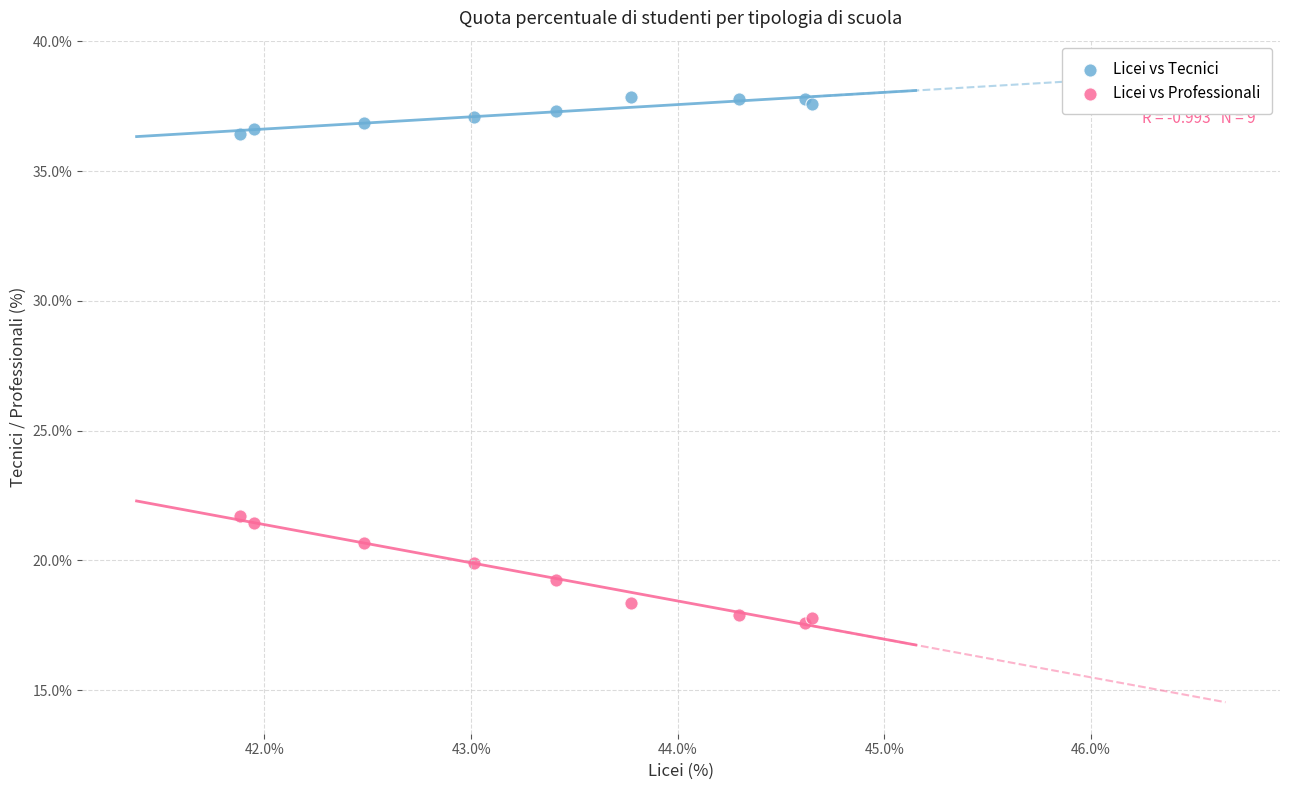

Which series contains the highest Y value?

Licei vs Tecnici